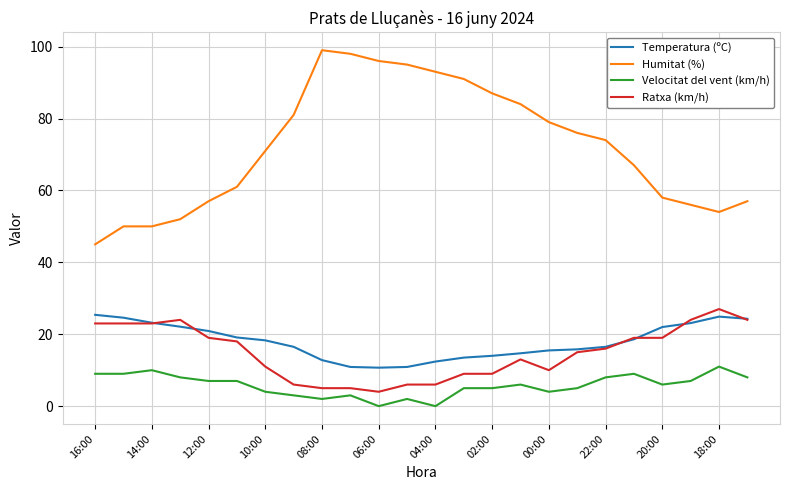

How many lines are shown in the chart?

4